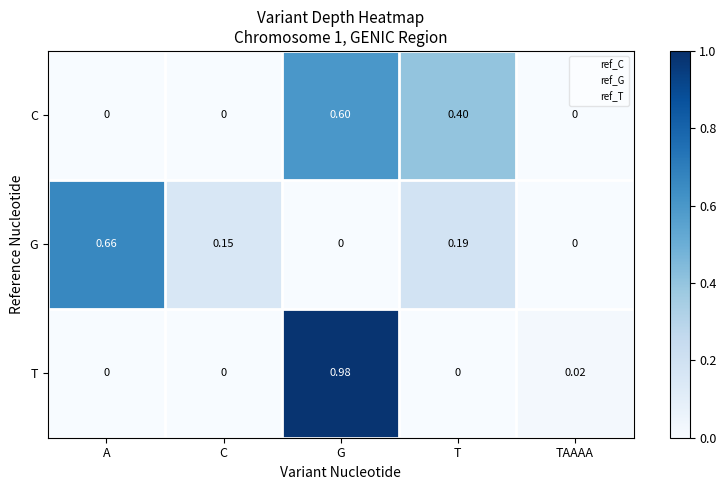

Which series has the largest range (max minus min)?

T